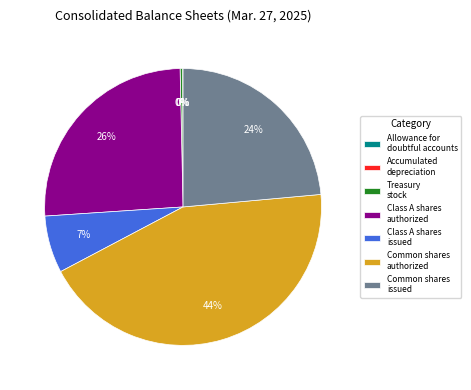

Which category has the biggest portion of the pie?

Common stock authorized (Common)